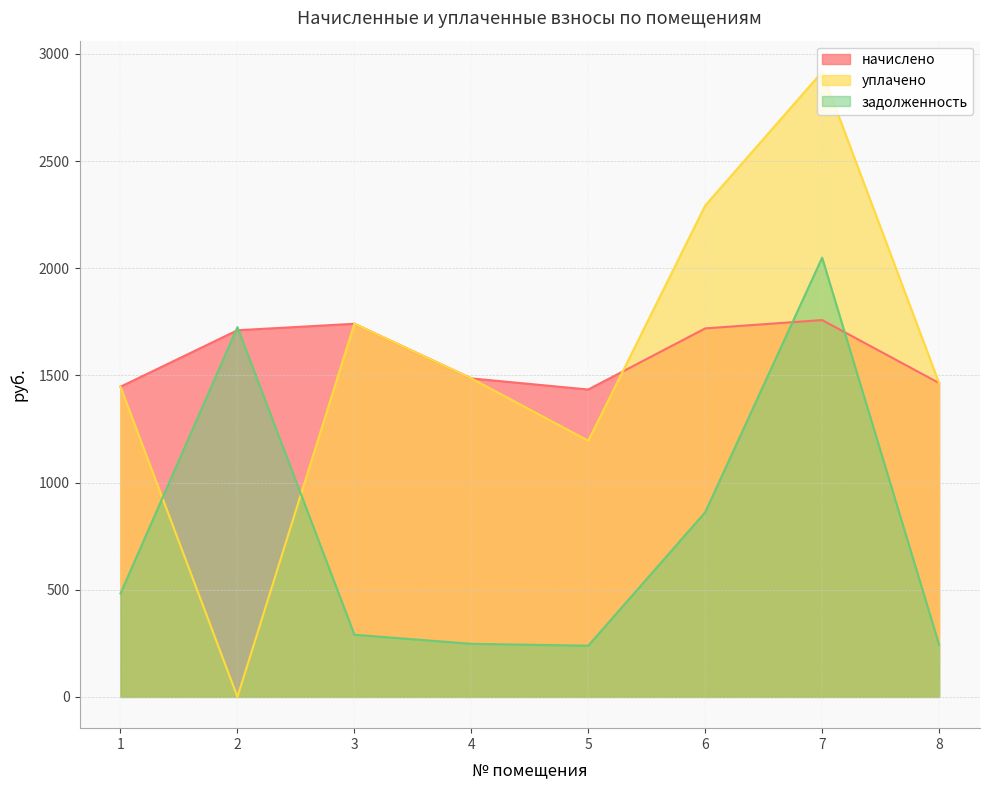

Which has a higher value, 7 or 1?

7